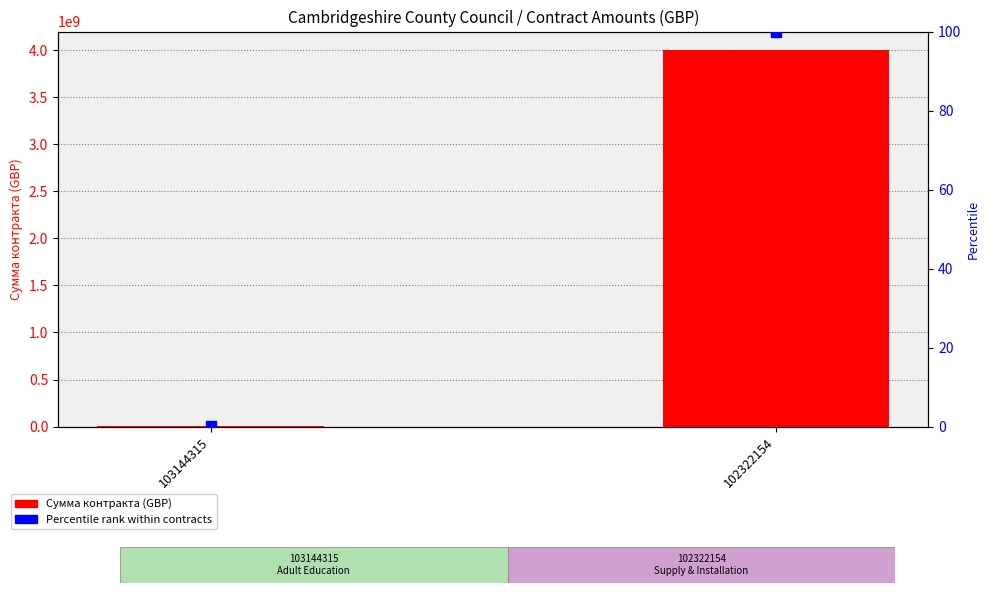

What are all the series names shown in the legend?

Сумма контракта (GBP), Percentile rank within contracts